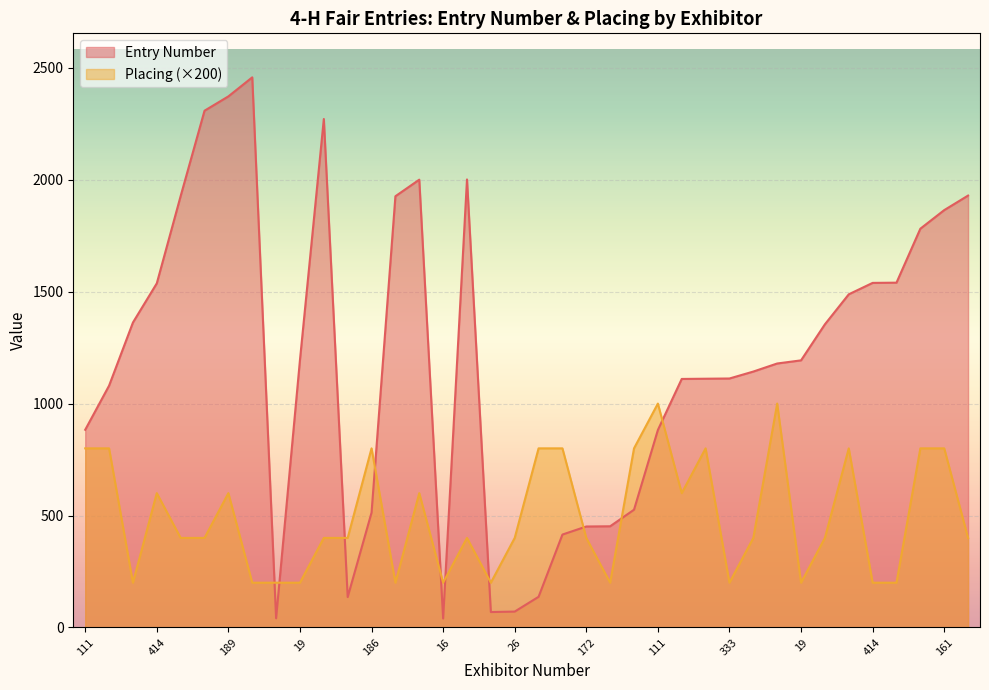

What are all the series names shown in the legend?

Entry Number, Placing (×200)